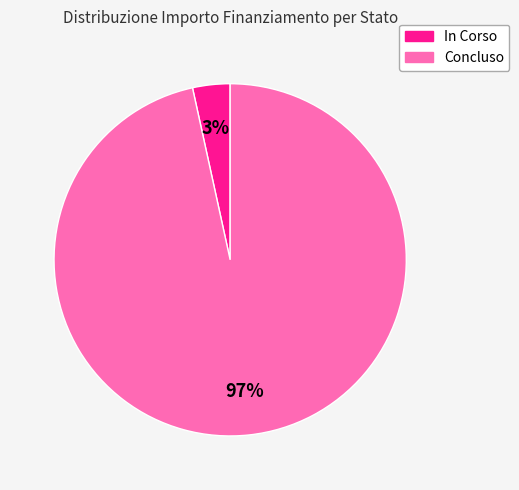

To the nearest percent, what is the average slice percentage?

50%